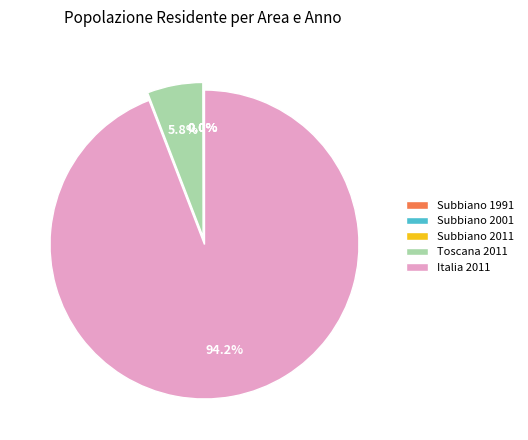

What is the largest slice in the pie chart?

Italia 2011